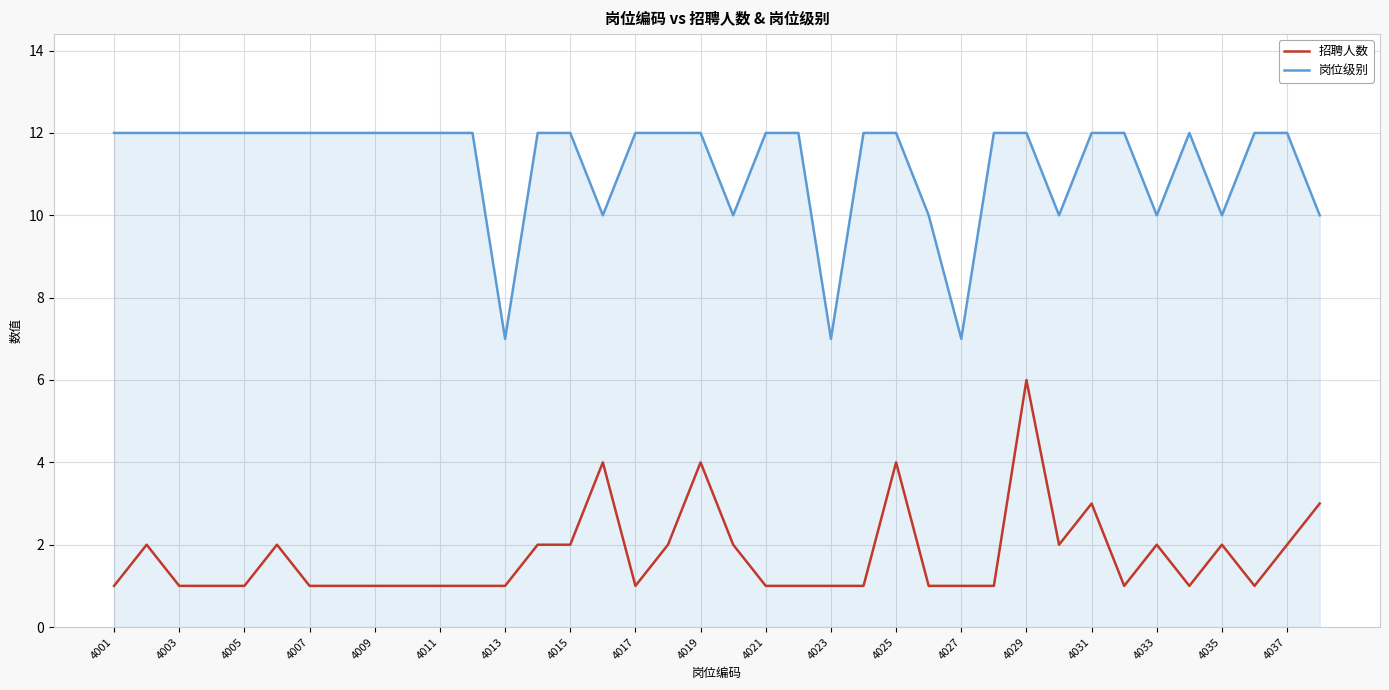

What is the maximum value for 岗位级别?

12